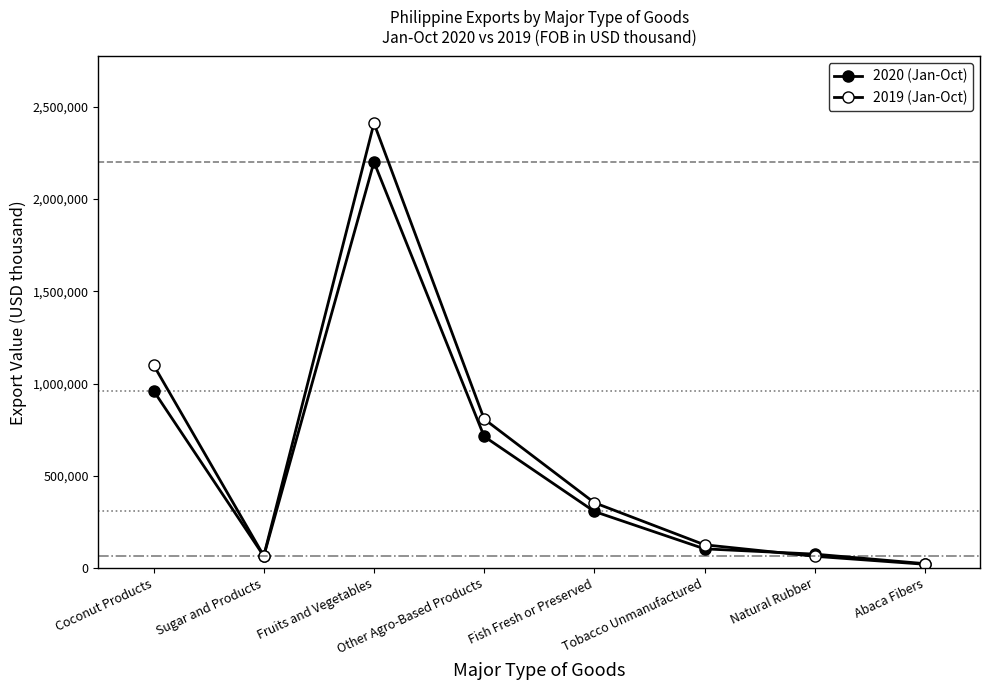

What is the value of the 2019 (Jan-Oct) point at the 2nd from the left?

65860.8